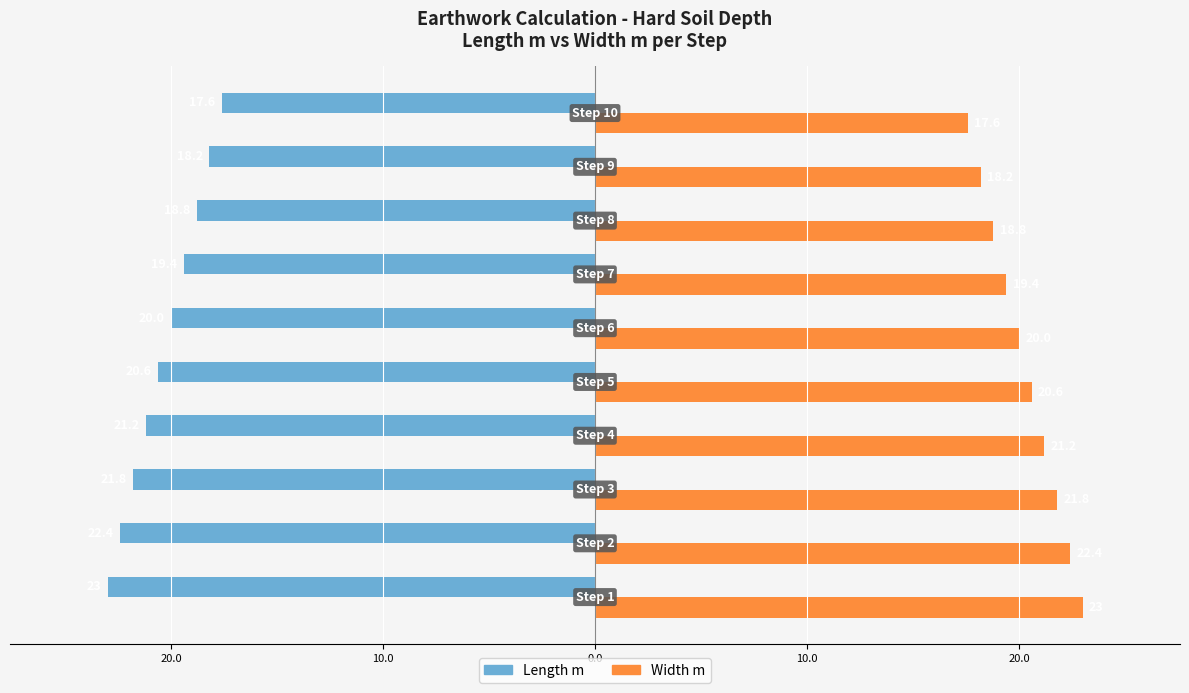

Reading right to left, list all the values displayed in this chart.

Length m: -17.6	-18.2	-18.8	-19.4	-20.0	-20.6	-21.2	-21.8	-22.4	-23.0
Width m: 17.6	18.2	18.8	19.4	20.0	20.6	21.2	21.8	22.4	23.0